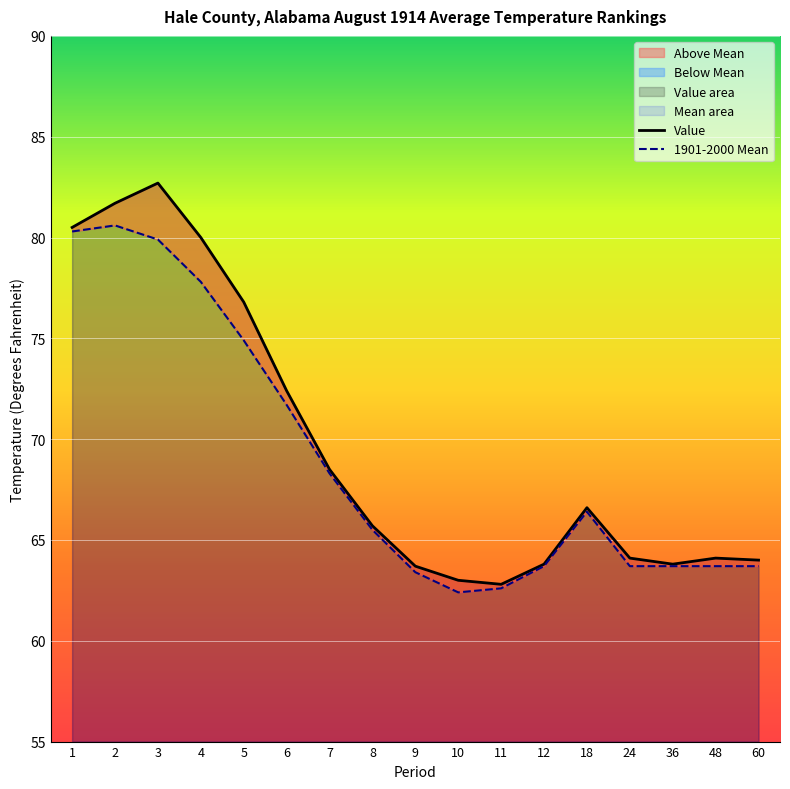

What is the average value of the 1901-2000 Mean series?

69.0